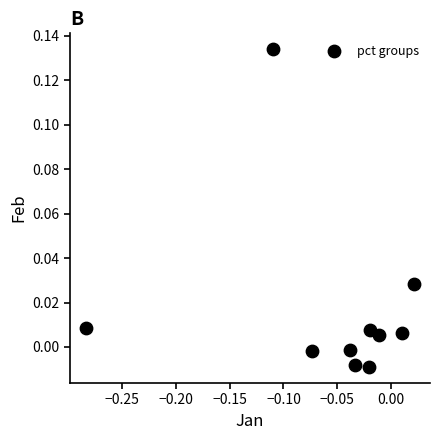

What is the range of X values (max minus min)?

0.3